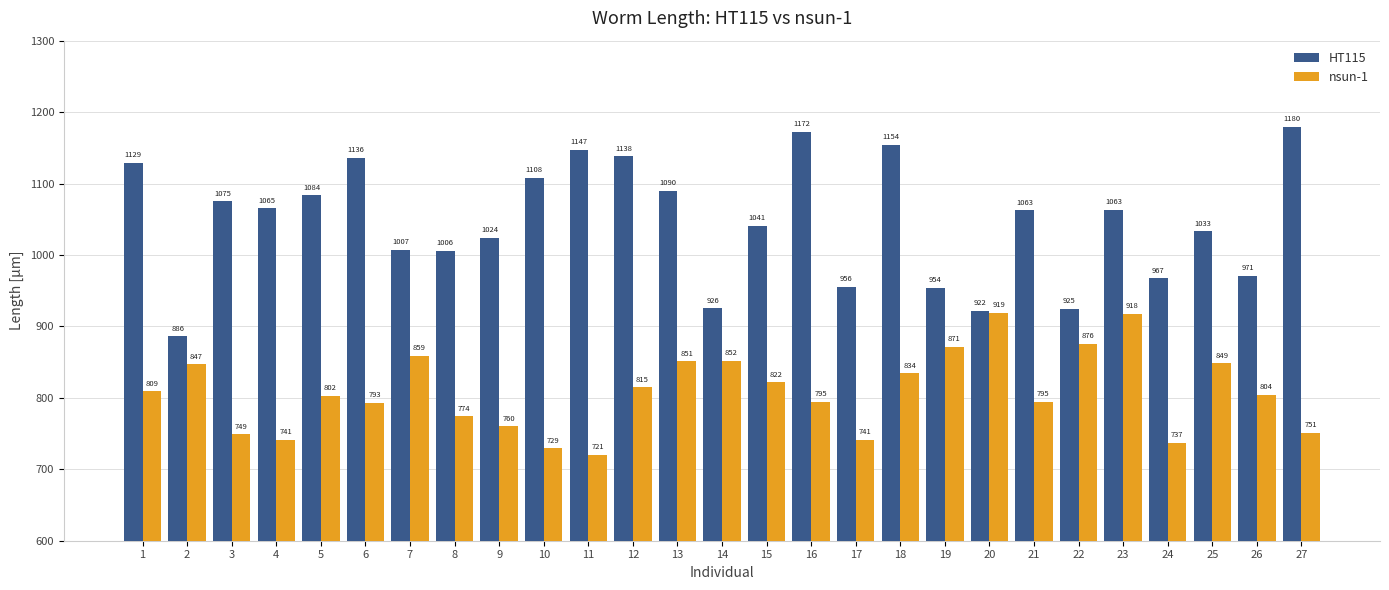

What is the value of the nsun-1 bar at the 19th from the left?

871.1